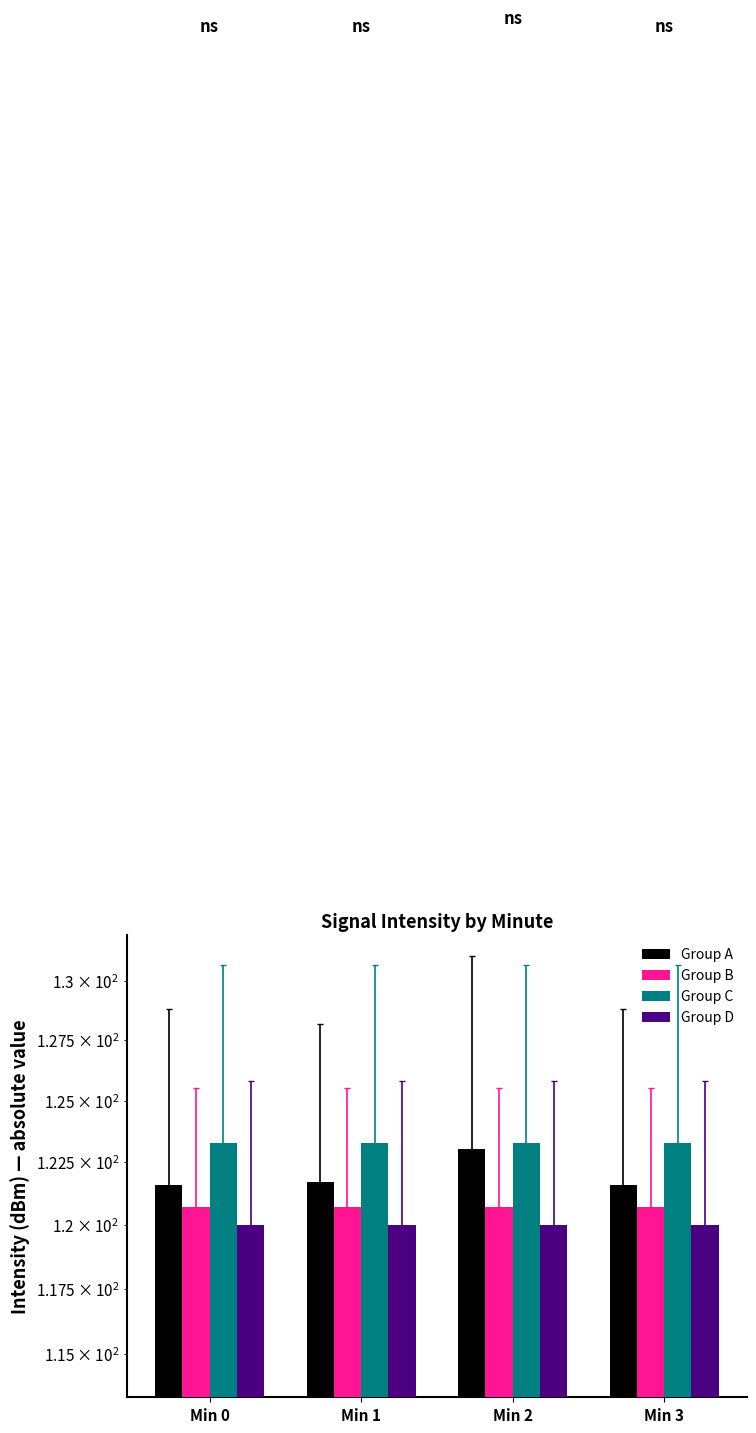

At how many categories does at least one series exceed 120?

4